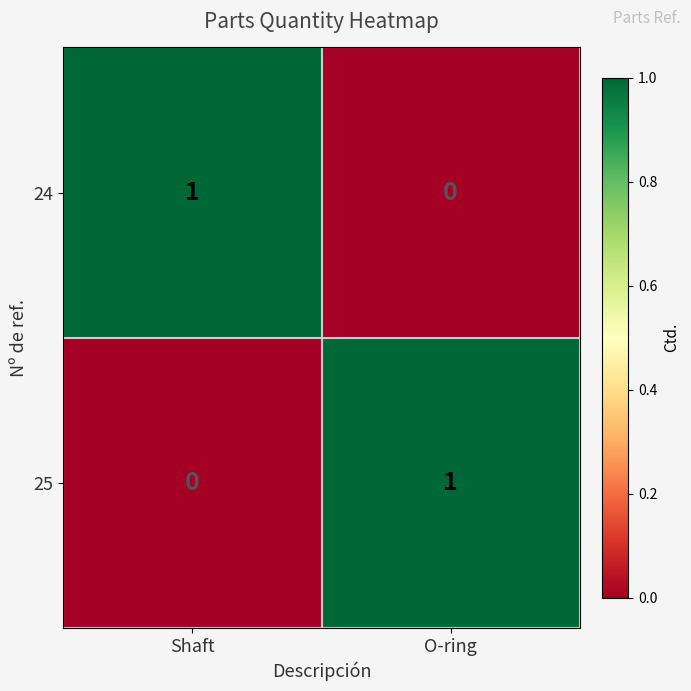

List the labels in order of 25 value, smallest first.

Shaft, O-ring